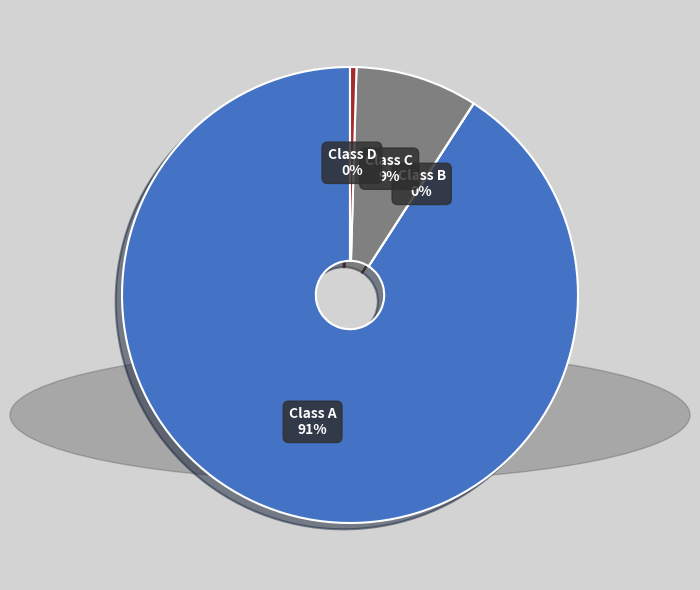

Is there any slice that represents more than half of the pie?

Yes